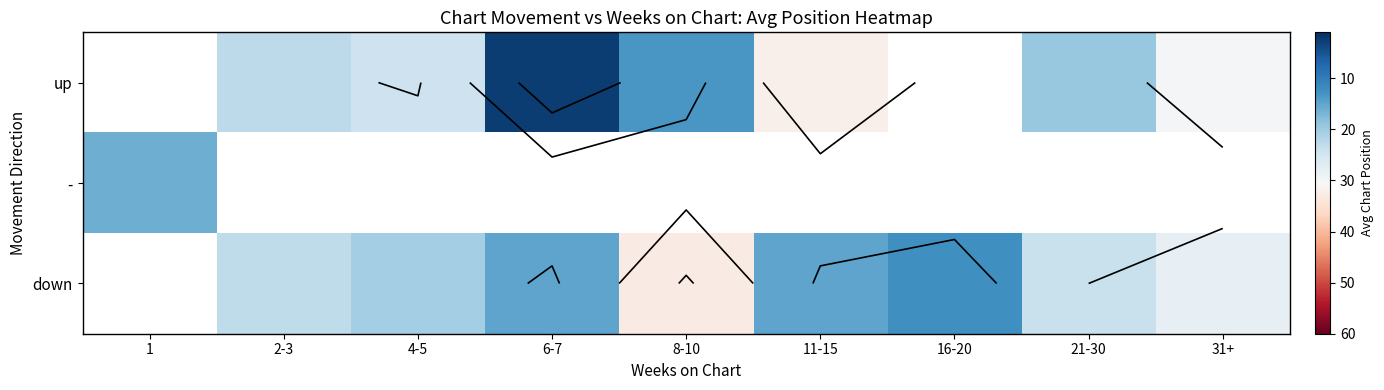

What value does the up series have at 2-3?

22.8